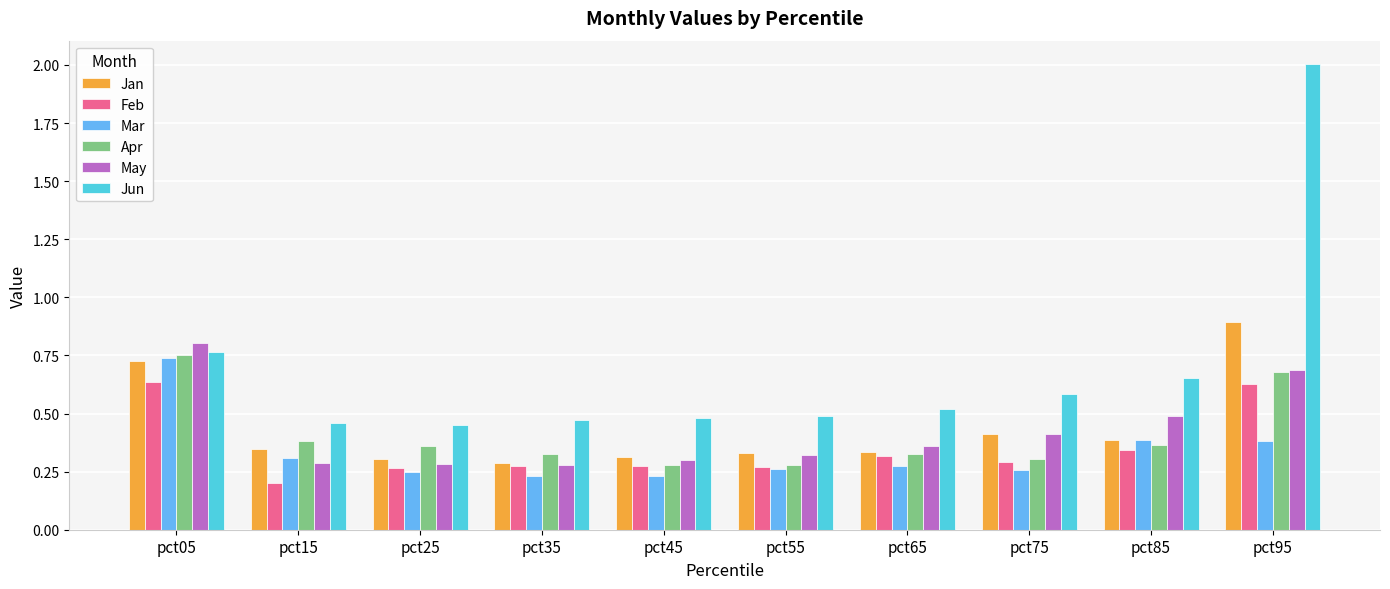

Which series has the largest range (max minus min)?

Jun